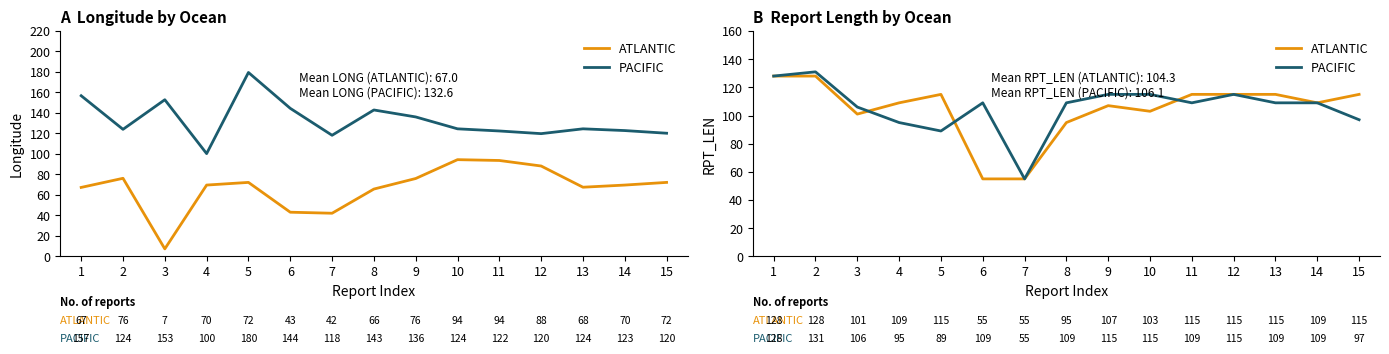

Read the ATLANTIC value at 4, to the nearest 10.

110